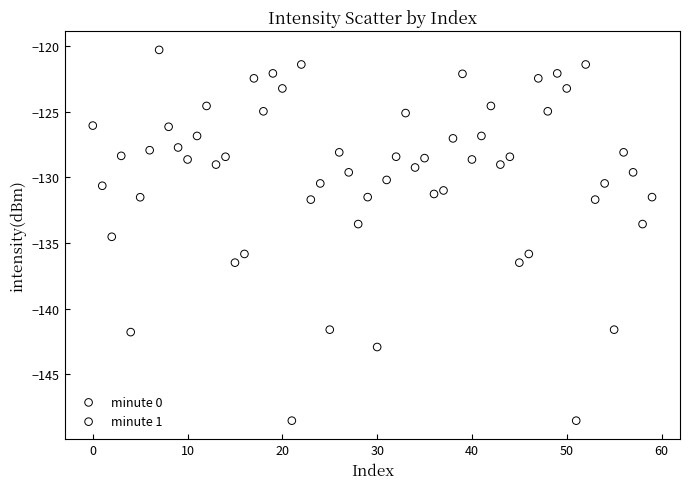

What are all the series names shown in the legend?

minute 0, minute 1